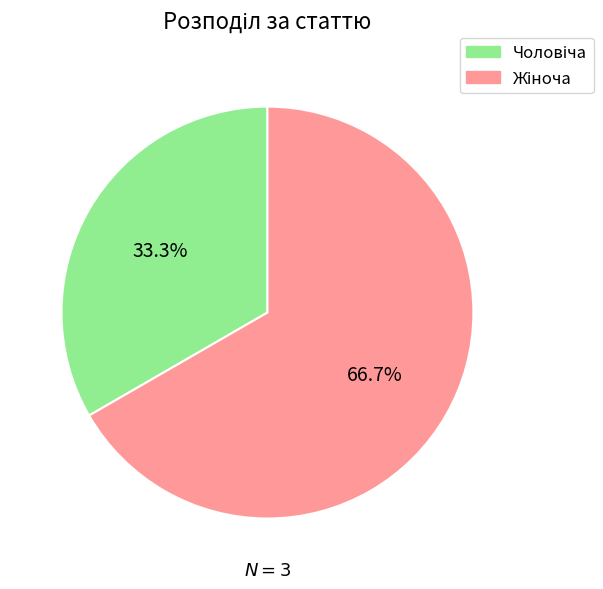

Is there any slice that represents more than half of the pie?

Yes